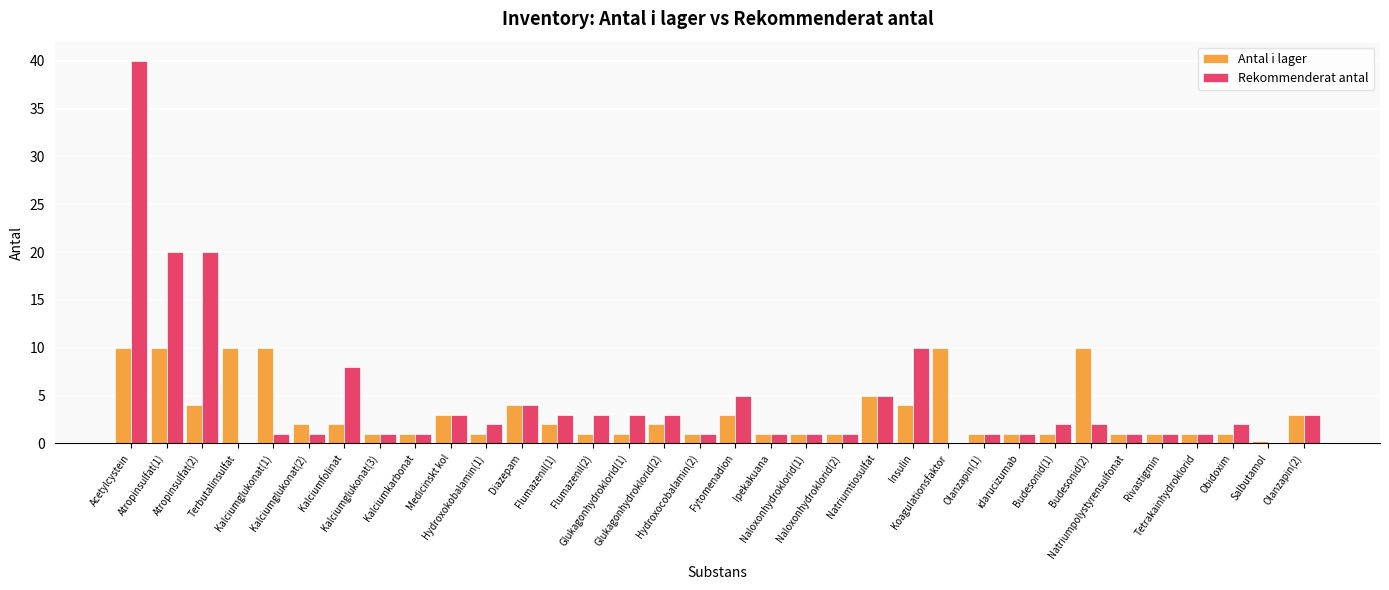

What is the maximum value for Rekommenderat antal?

40.0